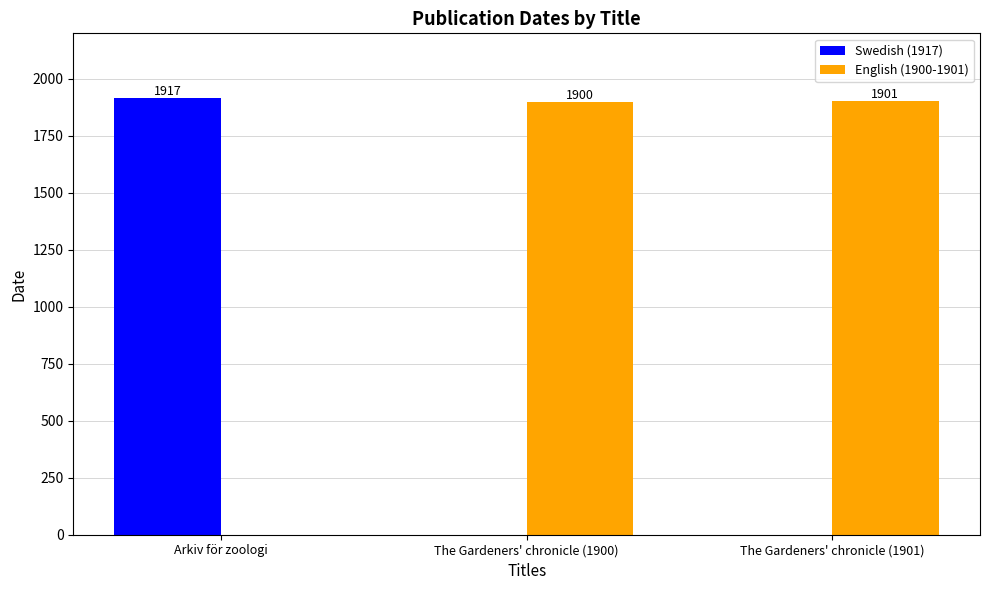

Between Arkiv för zoologi and The Gardeners' chronicle (1900), which series saw the biggest shift?

Swedish (1917)